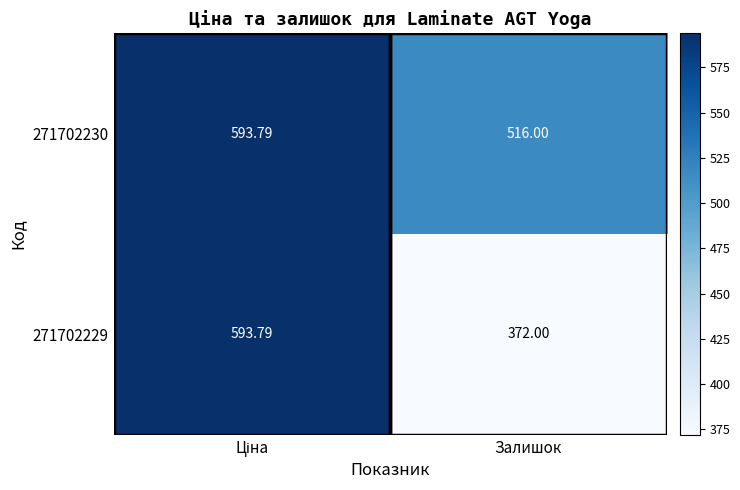

Where is 271702229 nearest to the value 482?

Залишок